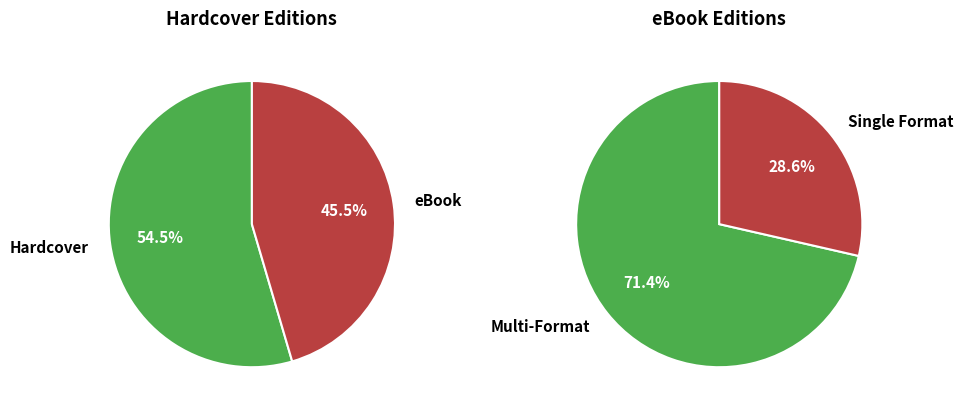

True or false: If the Walls Could Talk accounts for 25% of the total.

False